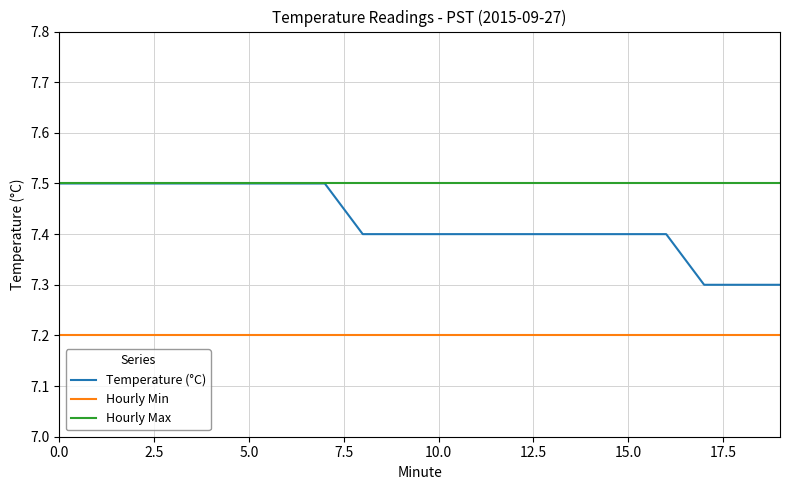

What is the highest value of the Hourly Max series?

7.5